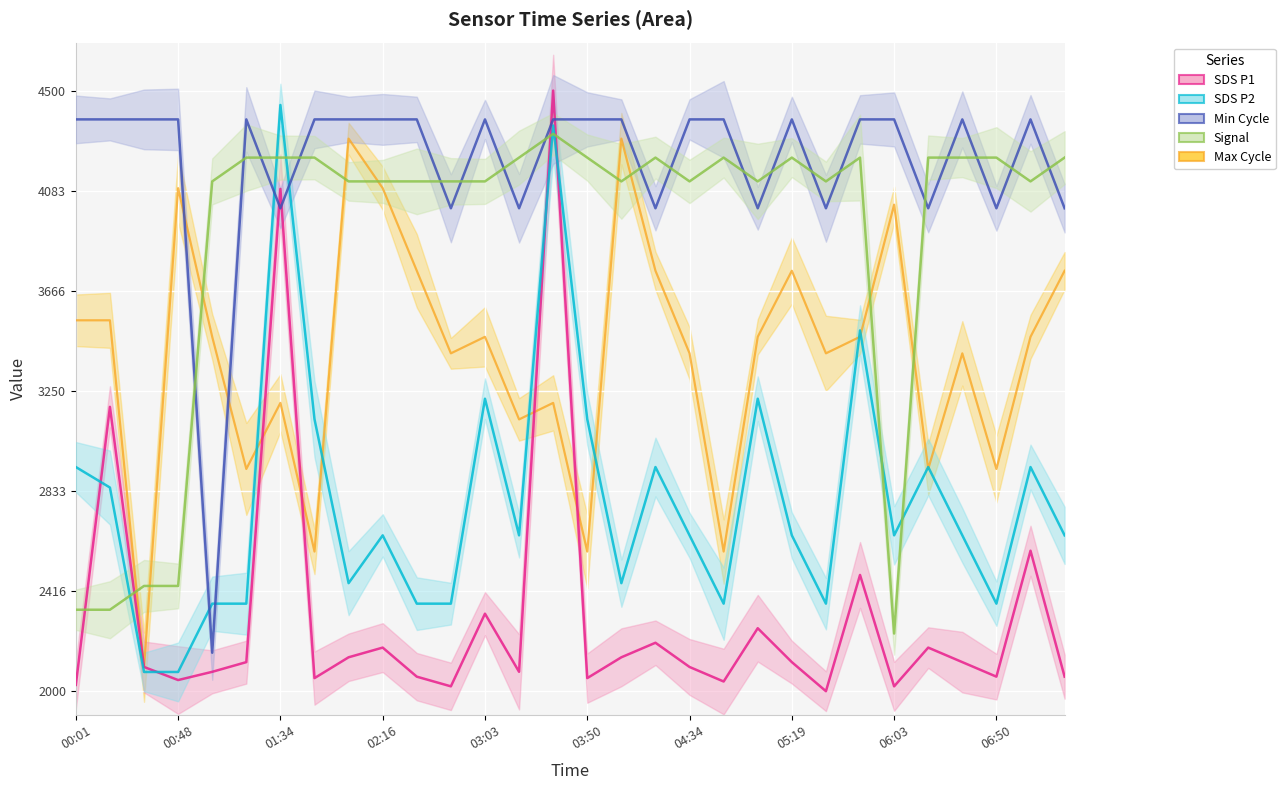

At which category is the sum across all series the highest?

14